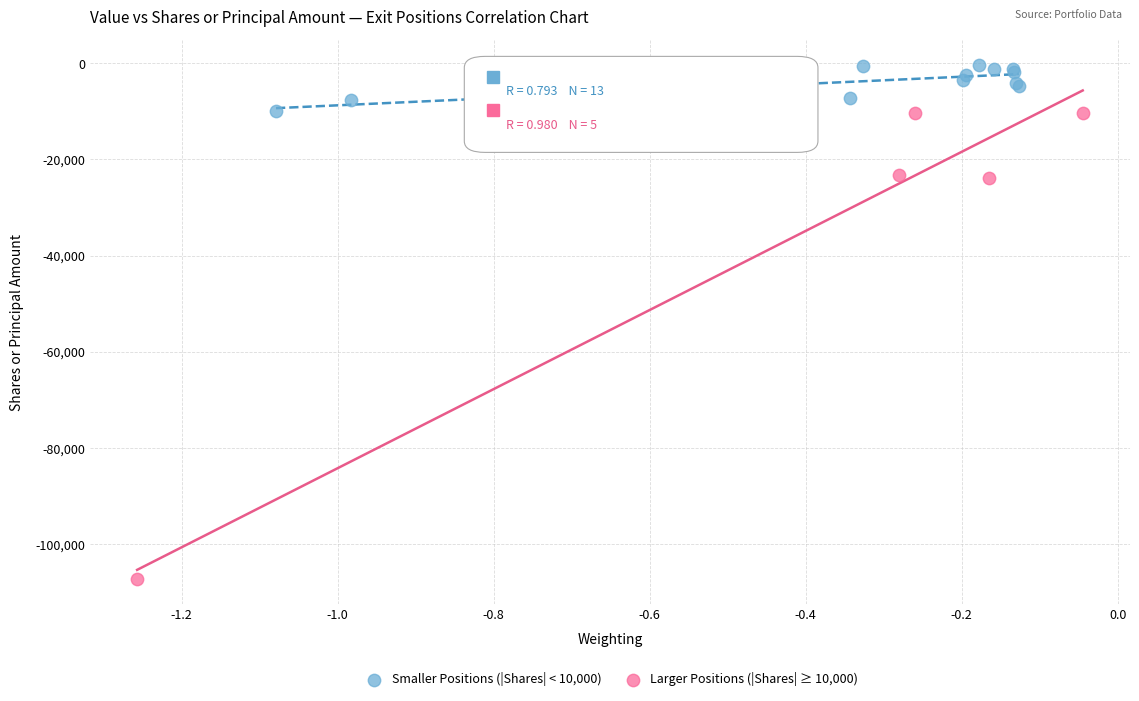

Which series contains the highest Y value?

Smaller Positions (|Shares| < 10,000)